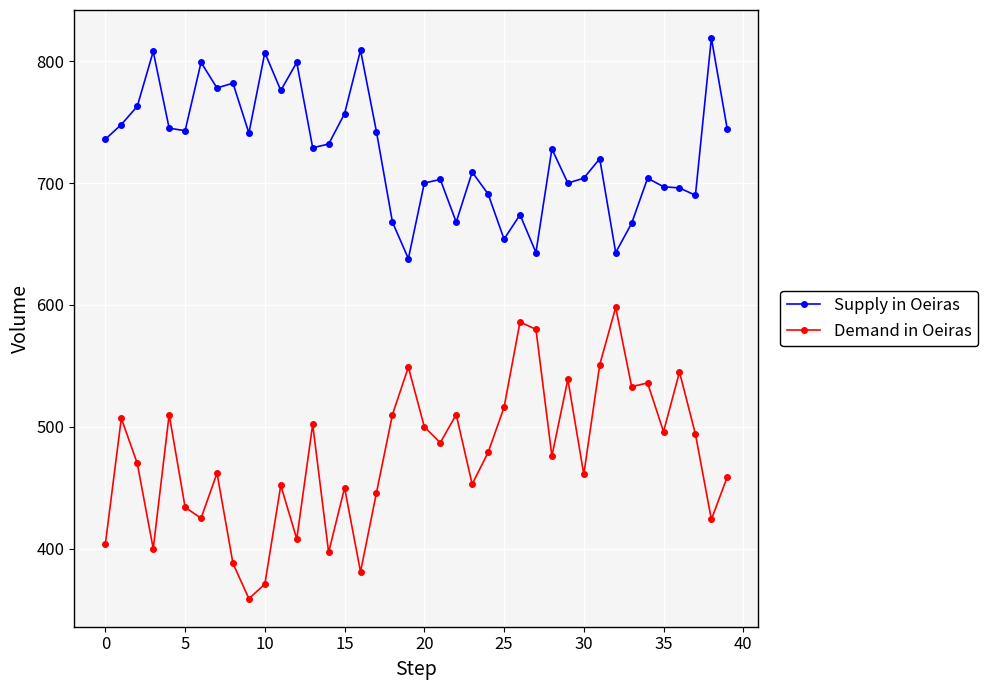

True or false: Supply in Oeiras and Demand in Oeiras cross at least once.

False